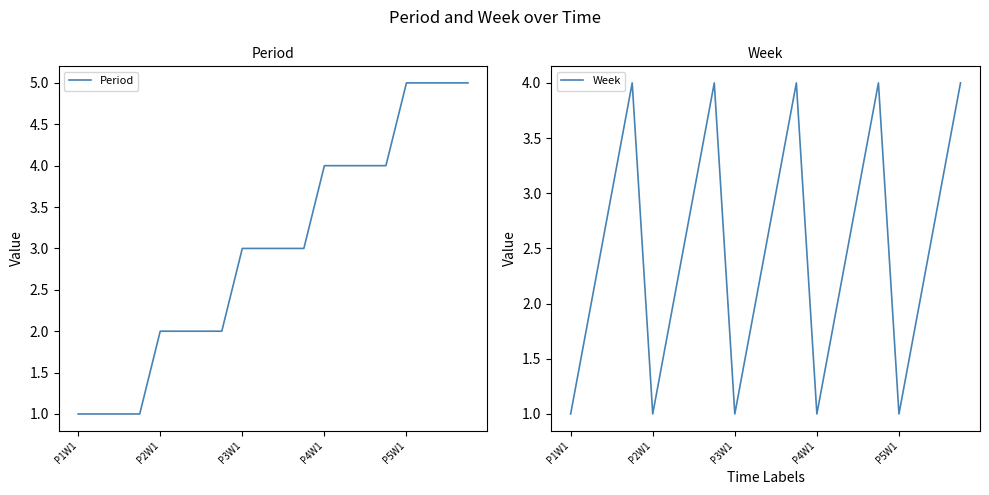

Which series has the widest spread of values?

Period